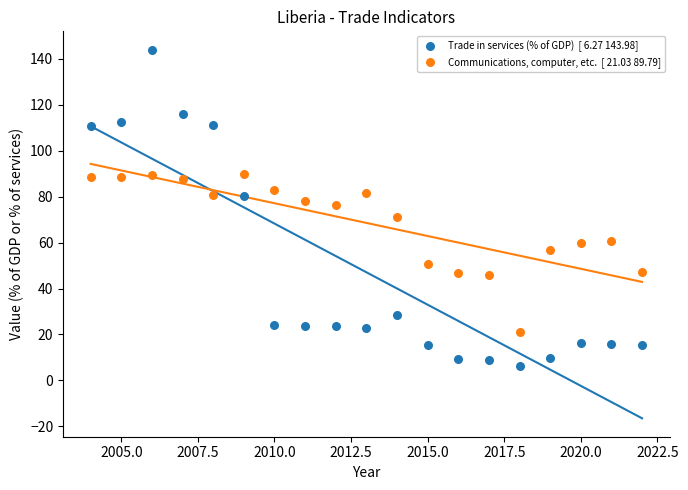

Across all data points, what is the range of X values (max minus min)?

18.0